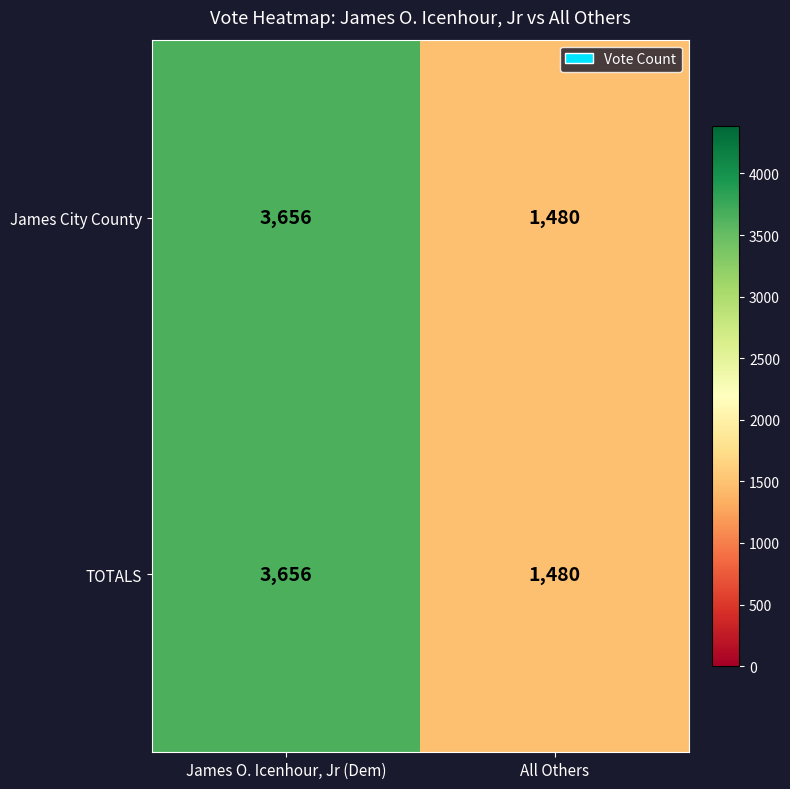

What is the total value across all series at All Others?

2960